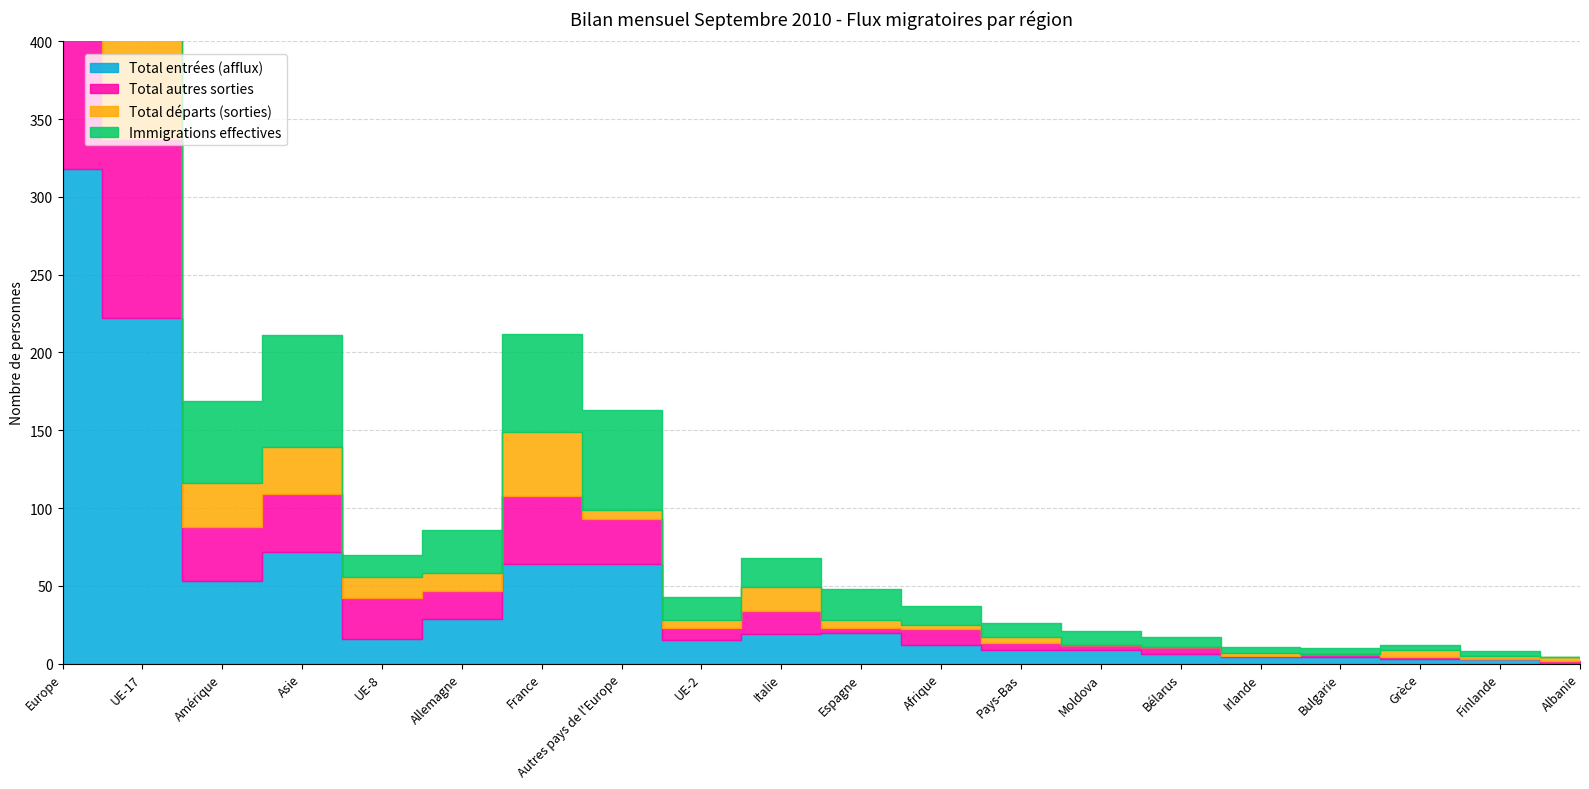

True or false: Immigrations effectives has more than 2 interior local peaks.

True